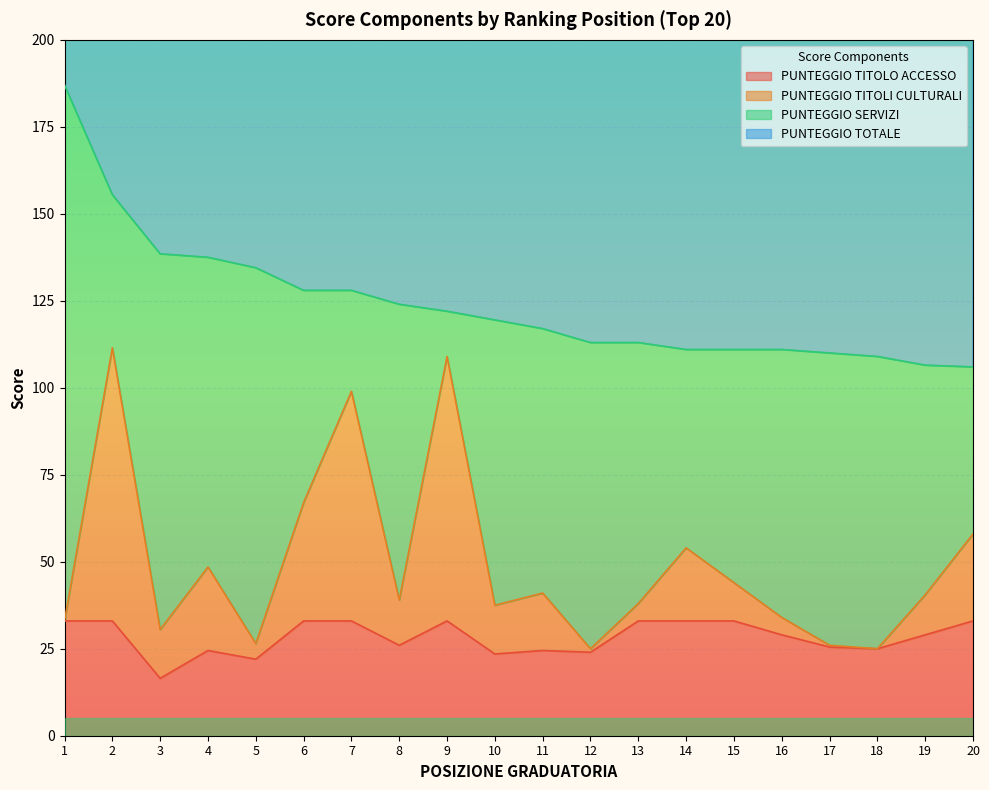

The value of PUNTEGGIO TITOLO ACCESSO at 11 is 41.3. True or false?

False